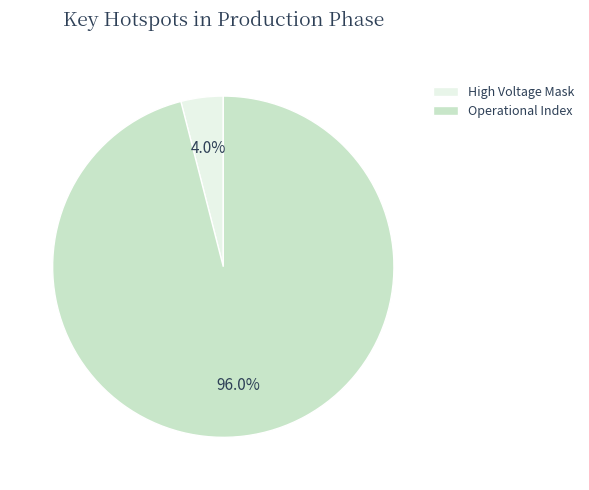

Rank the categories by value from lowest to highest.

High Voltage Mask, Operational Index